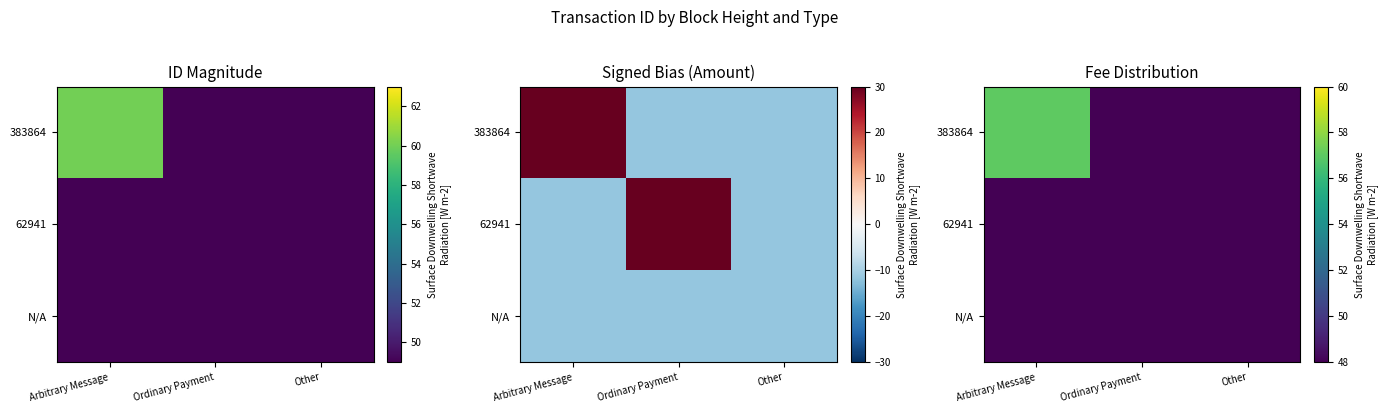

Rank the series by their average value, from lowest to highest.

N/A, 62941, 383864